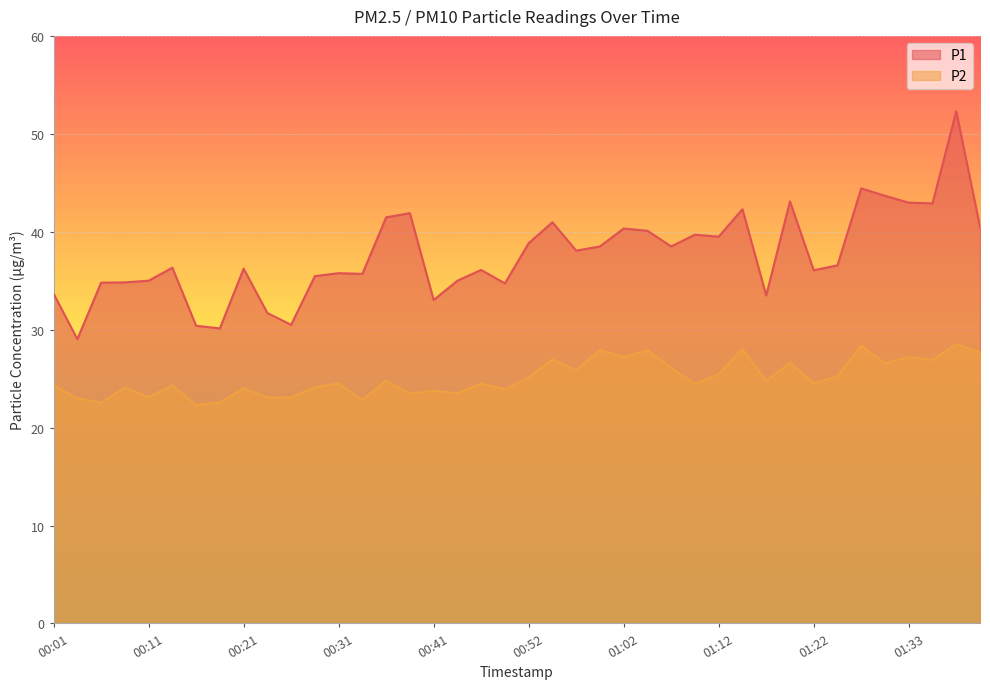

What are all the series names shown in the legend?

P1, P2